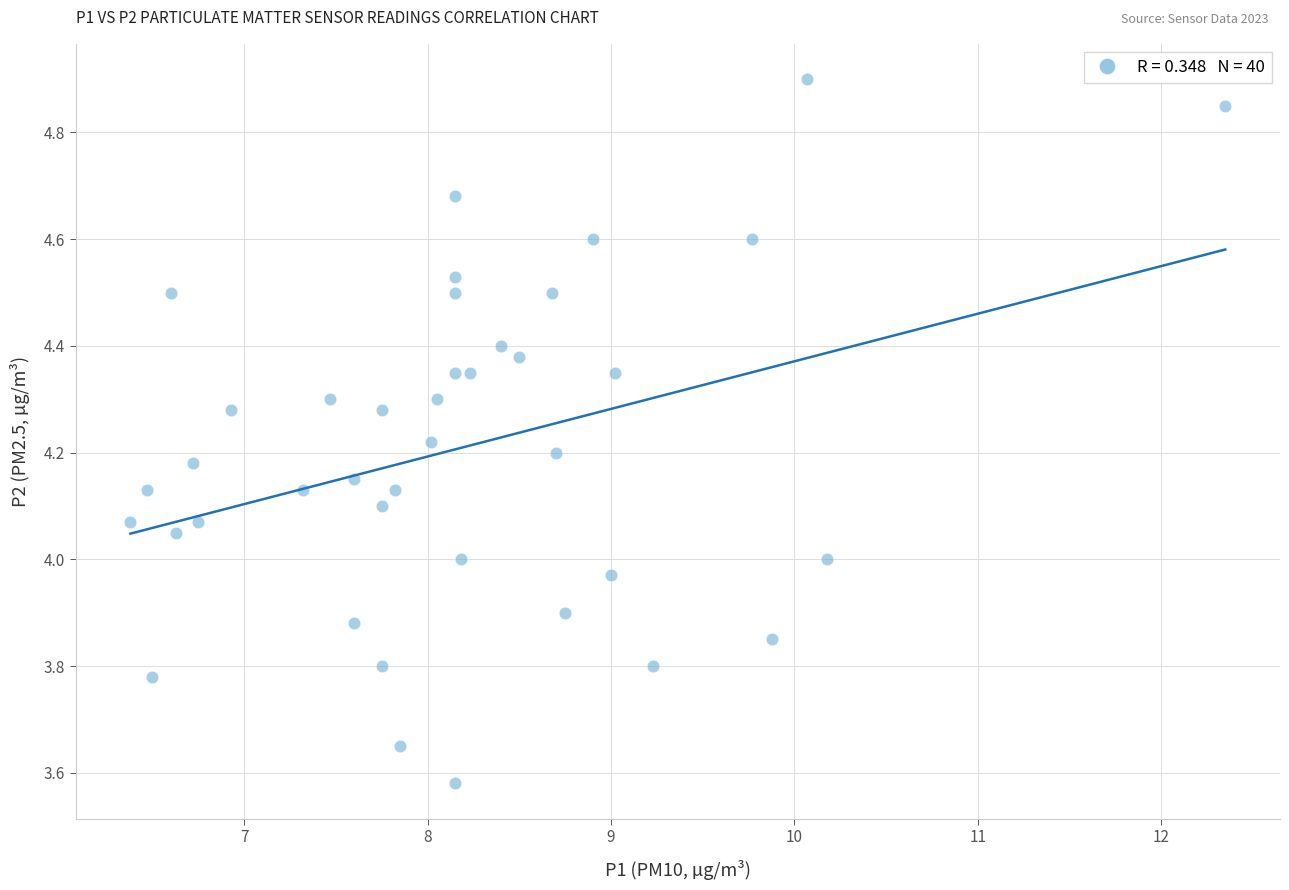

What is the range of Y values (max minus min)?

1.3